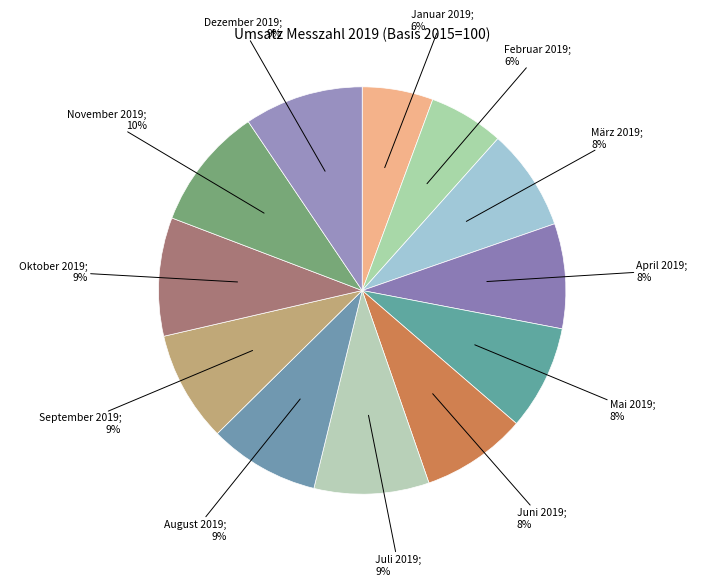

How many segments does this pie chart have?

12